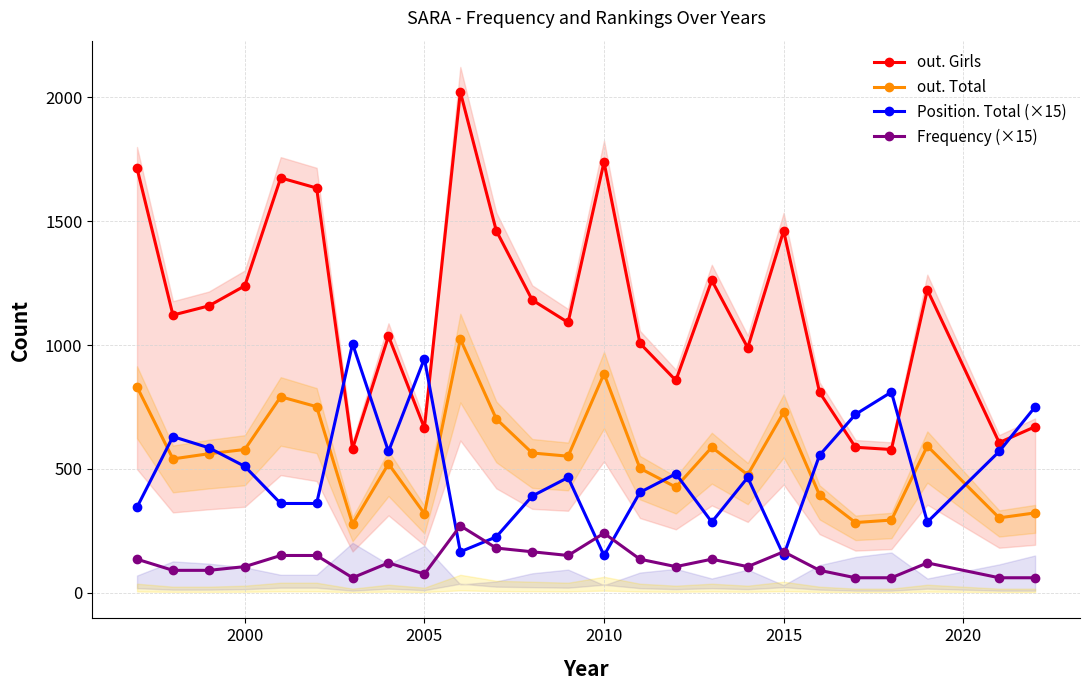

Rank the series by their maximum value, from lowest to highest.

Frequency (×15), Position. Total (×15), out. Total, out. Girls